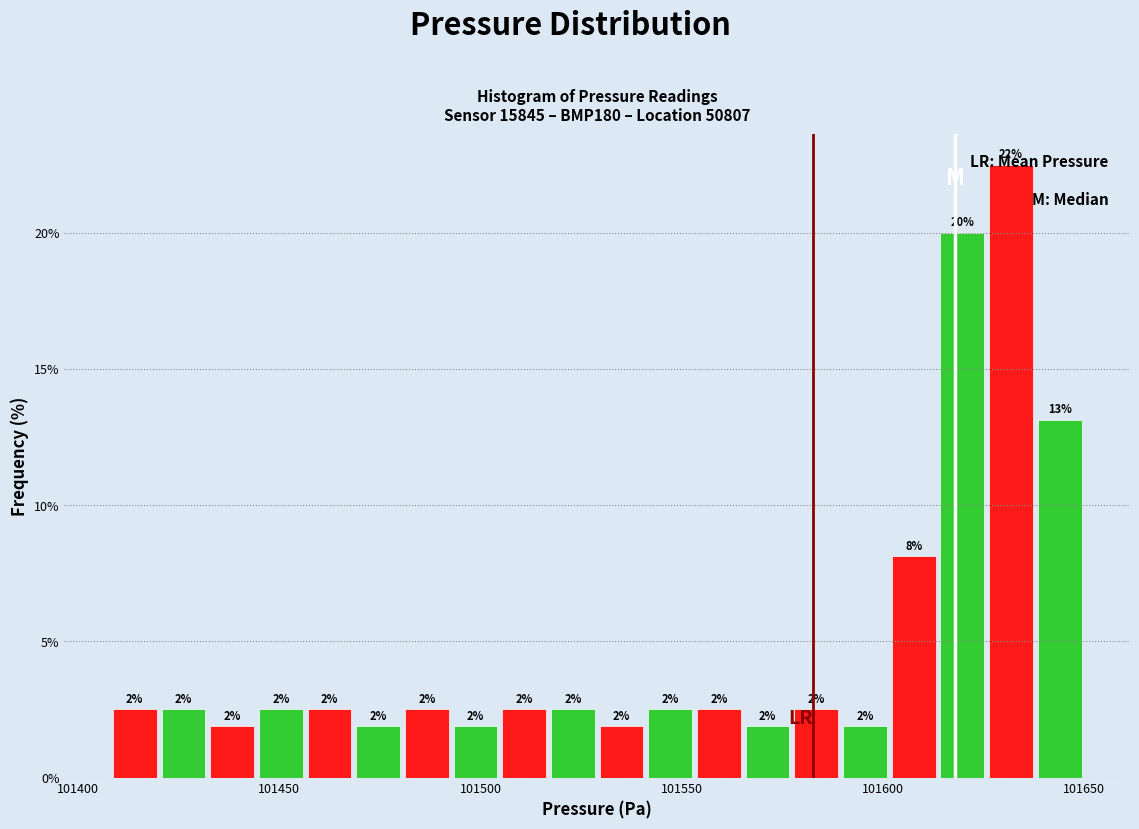

Read against the x-axis, roughly where is the centre of the tallest bar?

101630